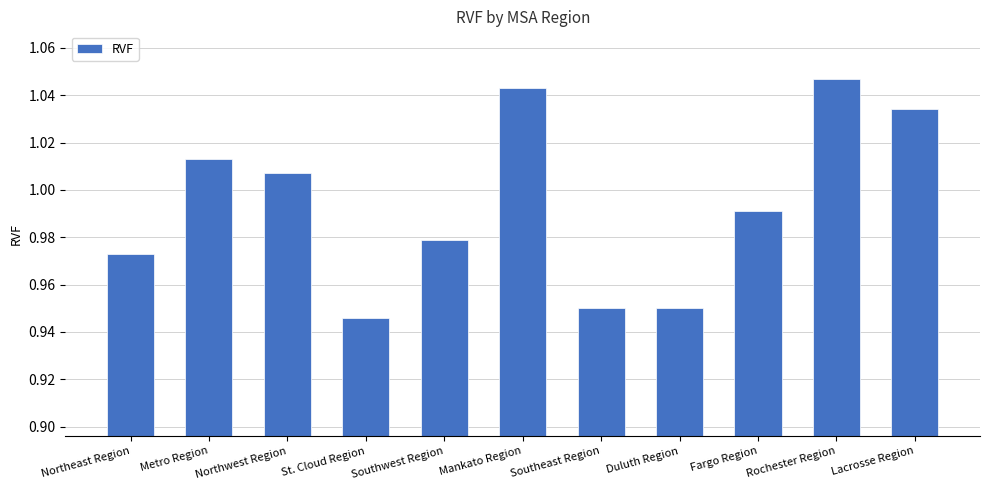

What position from the left is Duluth Region?

8